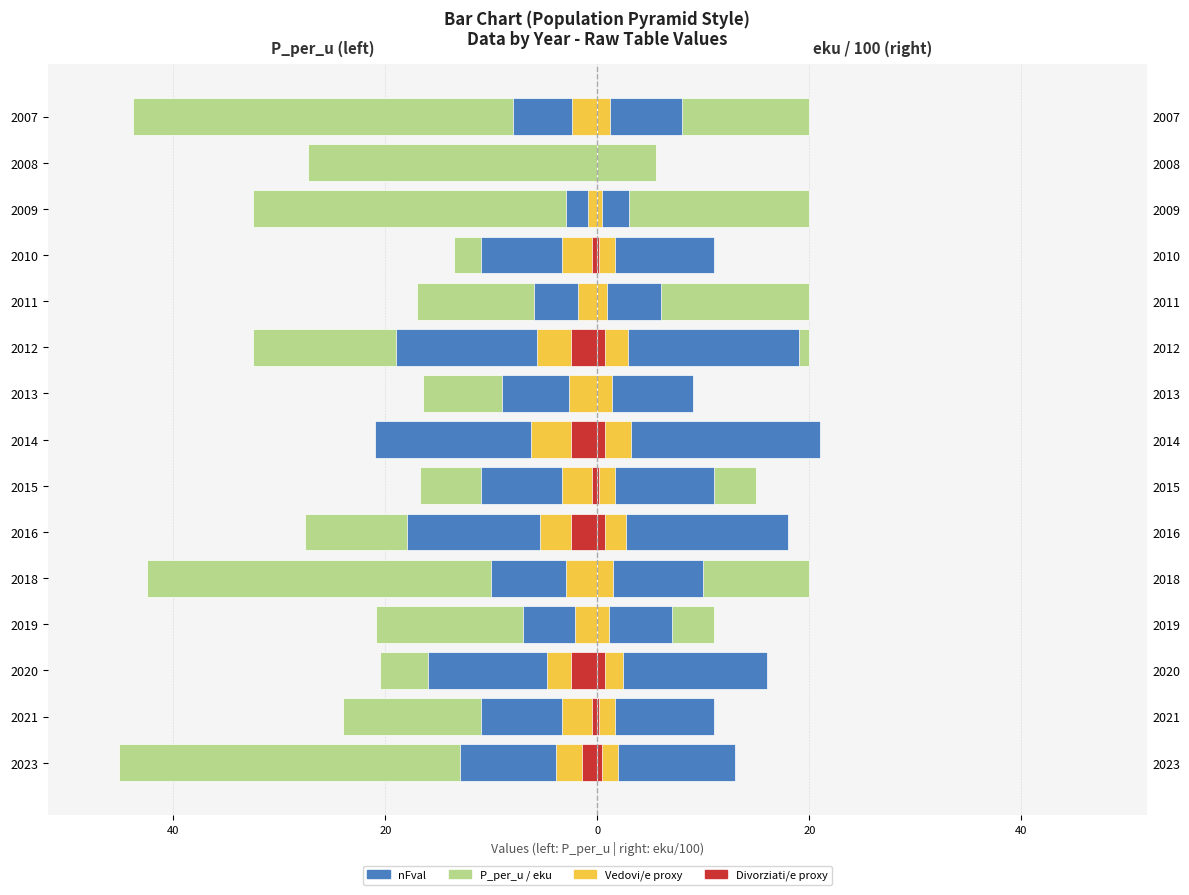

True or false: nFval (left) has a value of -14.6 at 2010.

False